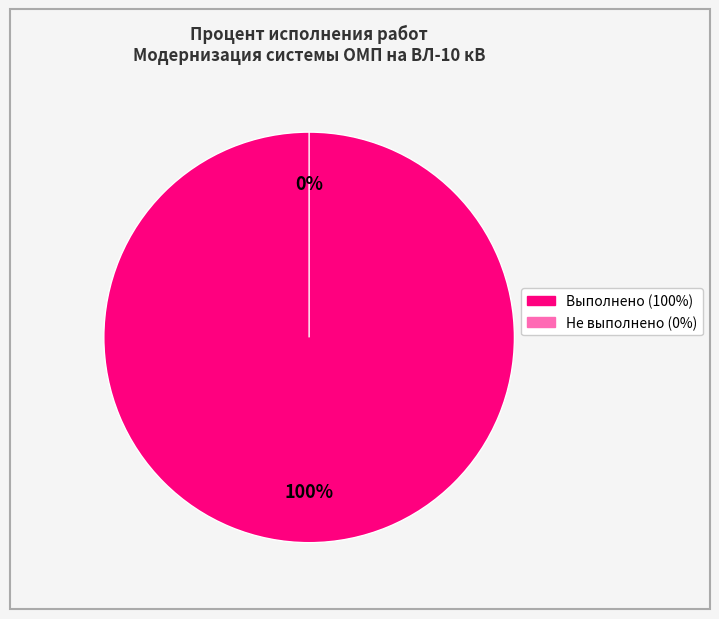

Count the number of slices in the pie.

7